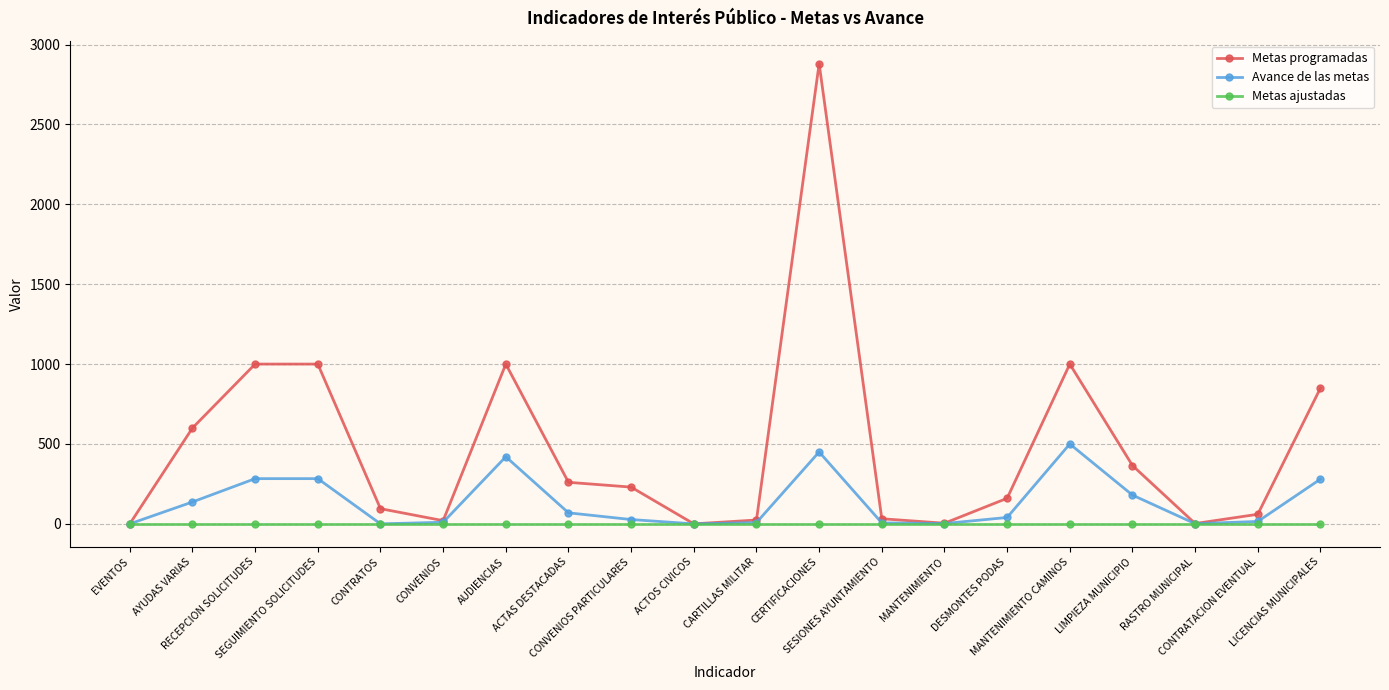

What is the highest value of the Metas programadas series?

2880